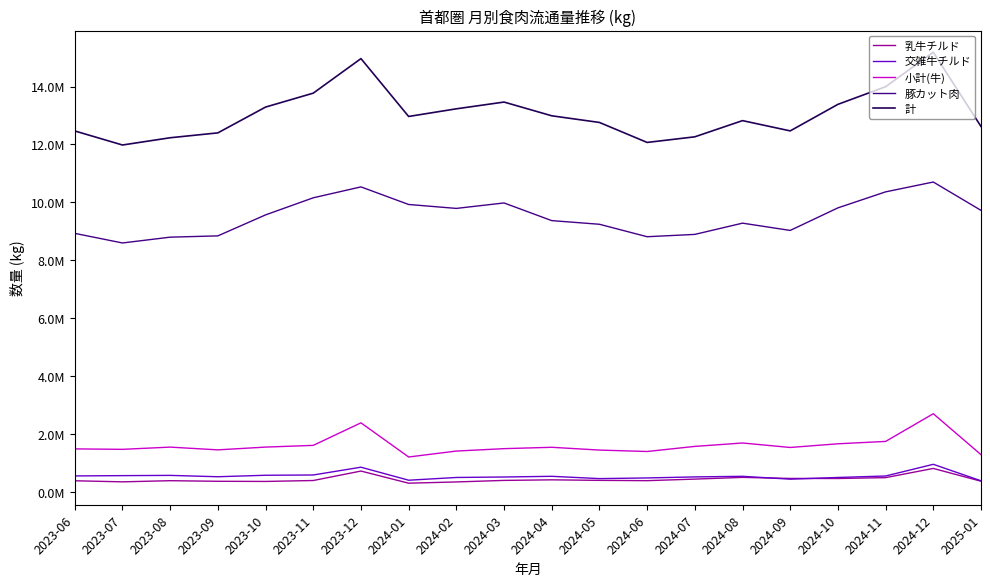

Does the chart have visible grid lines?

No